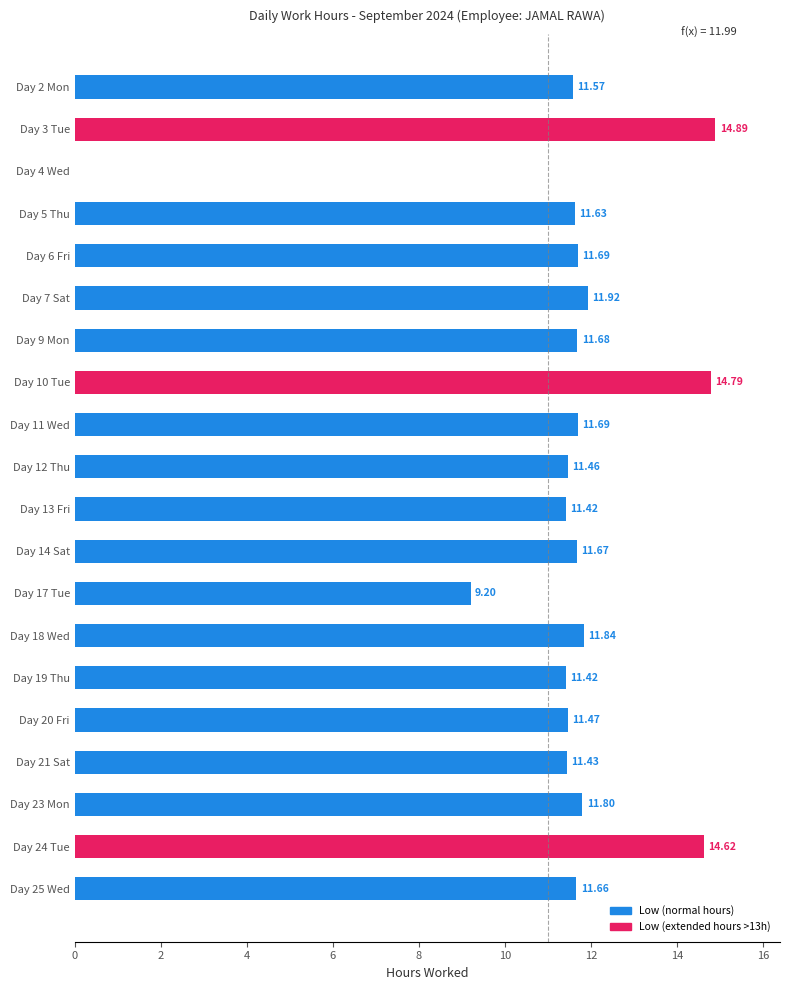

How many values are above zero?

19